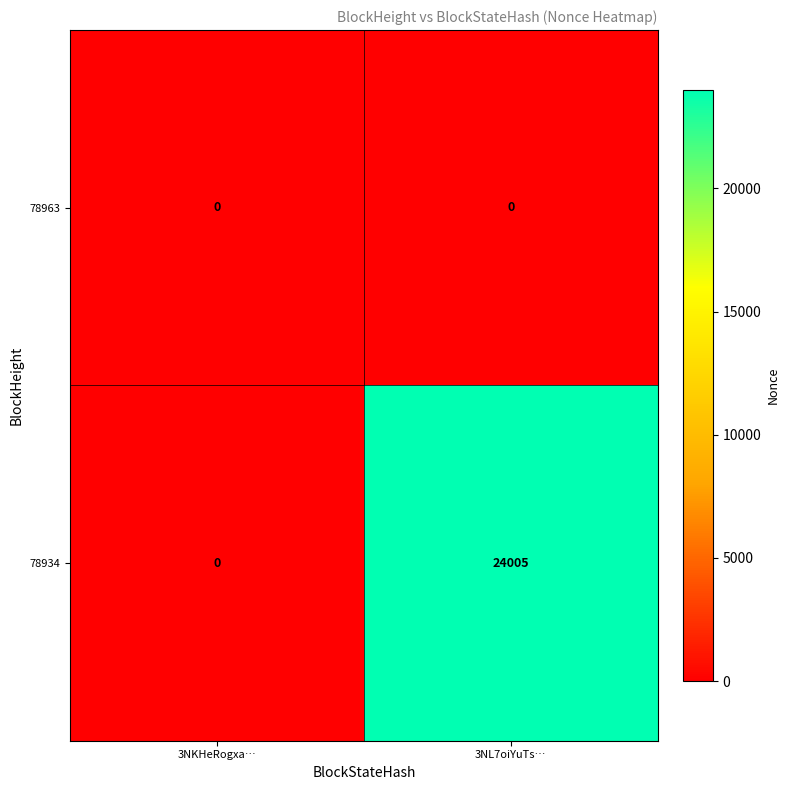

What is the difference between the 78934 values at 3NL7oiYuTs… and 3NKHeRogxa…?

24005